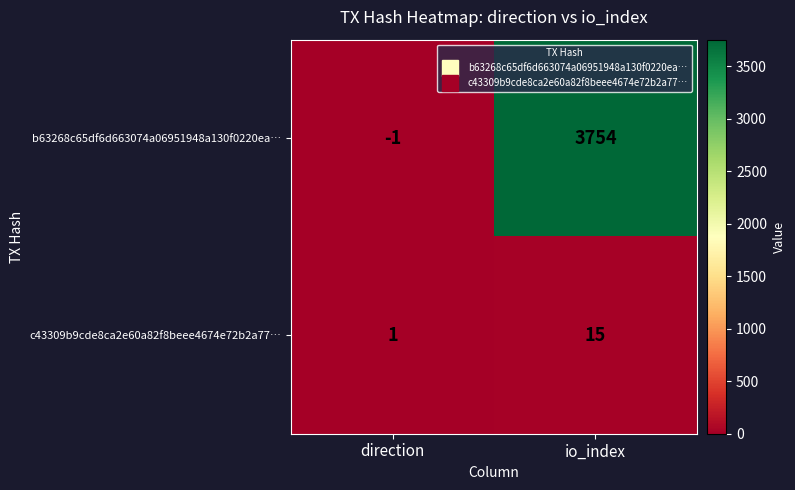

What is the sum of the c43309b9cde8ca2e60a82f8beee4674e72b2a77… values at direction and io_index?

16